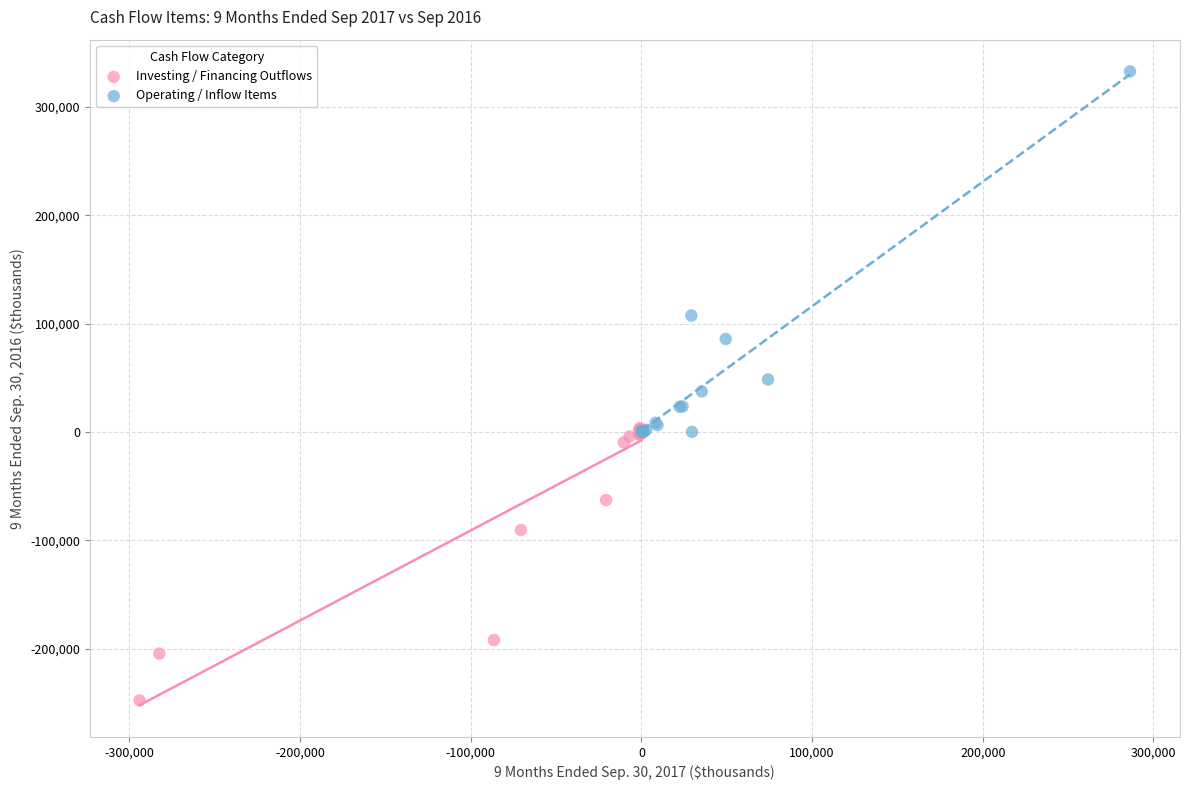

Which series has the largest Y range (max minus min)?

Operating / Inflow Items